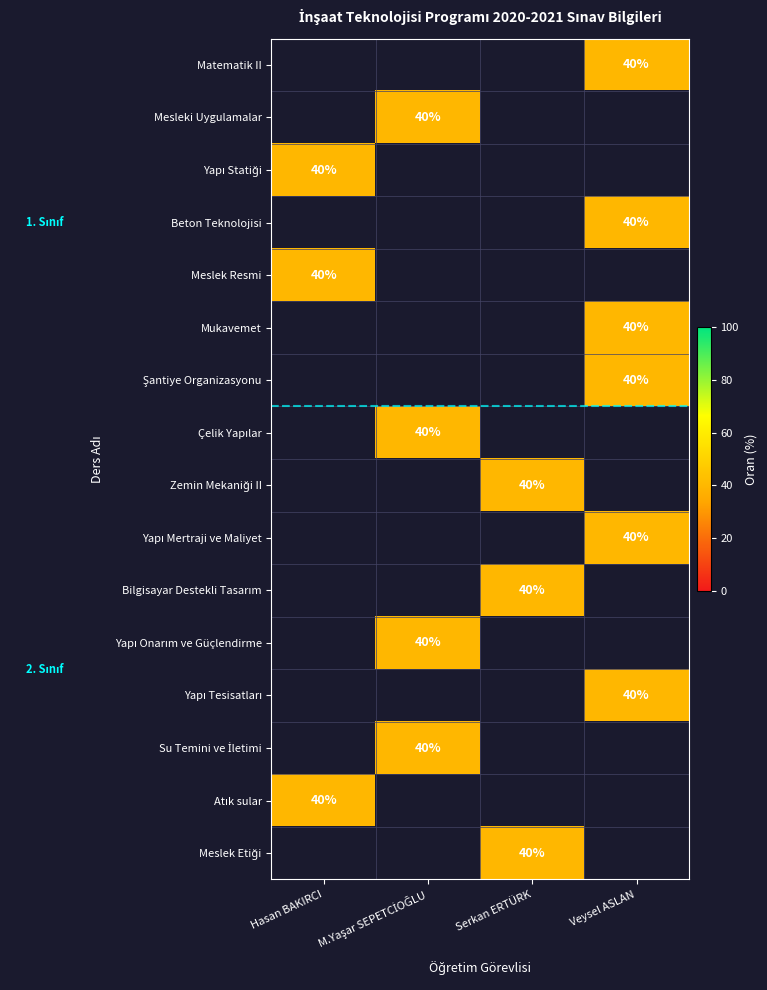

At which label does Yapı Statiği reach its minimum?

Hasan BAKIRCI